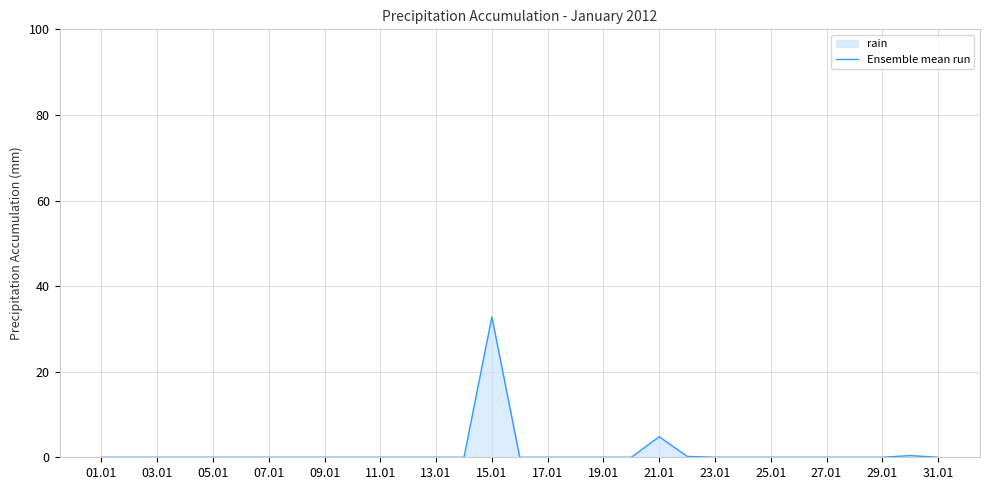

What is the difference between the maximum and minimum values?

32.8